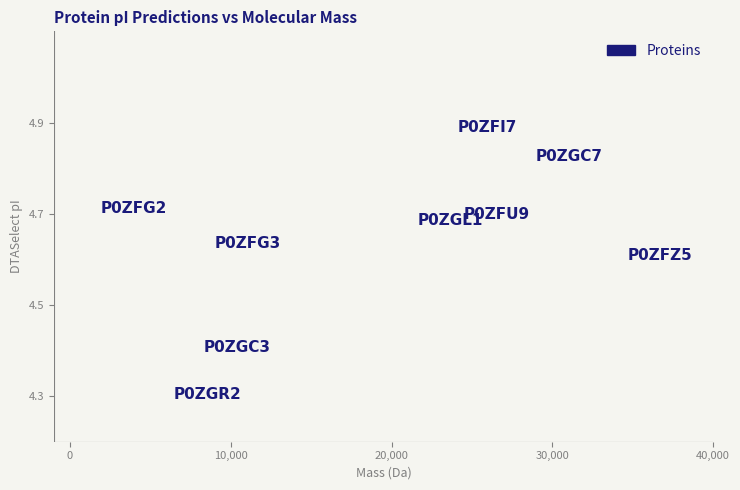

What Y value in the scatter plot is closest to 4?

4.3